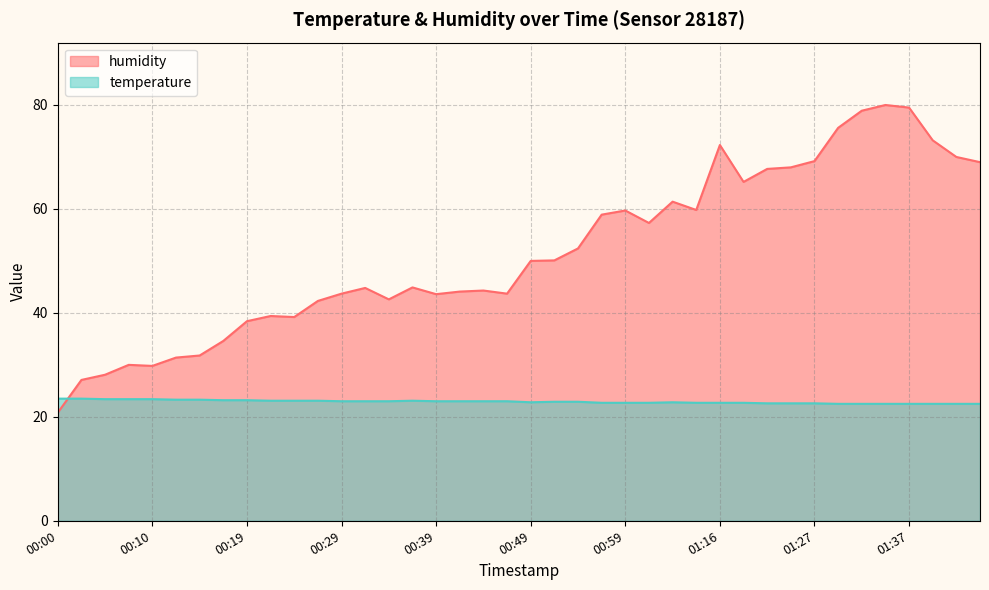

What is the spread (max minus min) of values at 01:32?

56.4